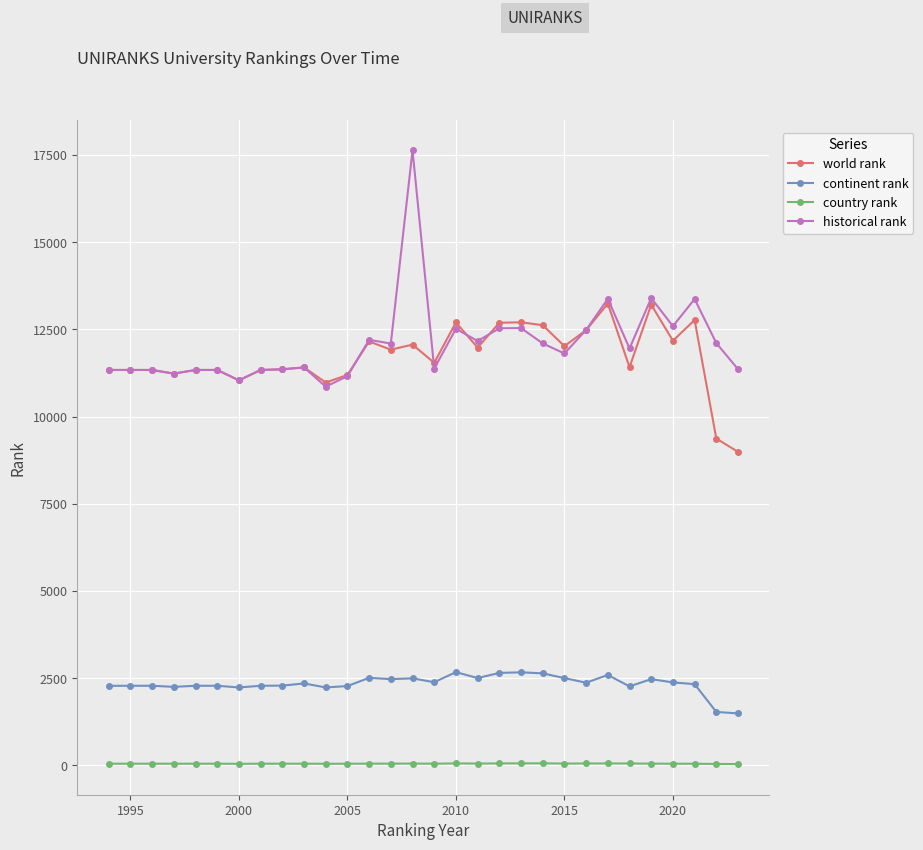

Which series has the widest spread of values?

historical rank